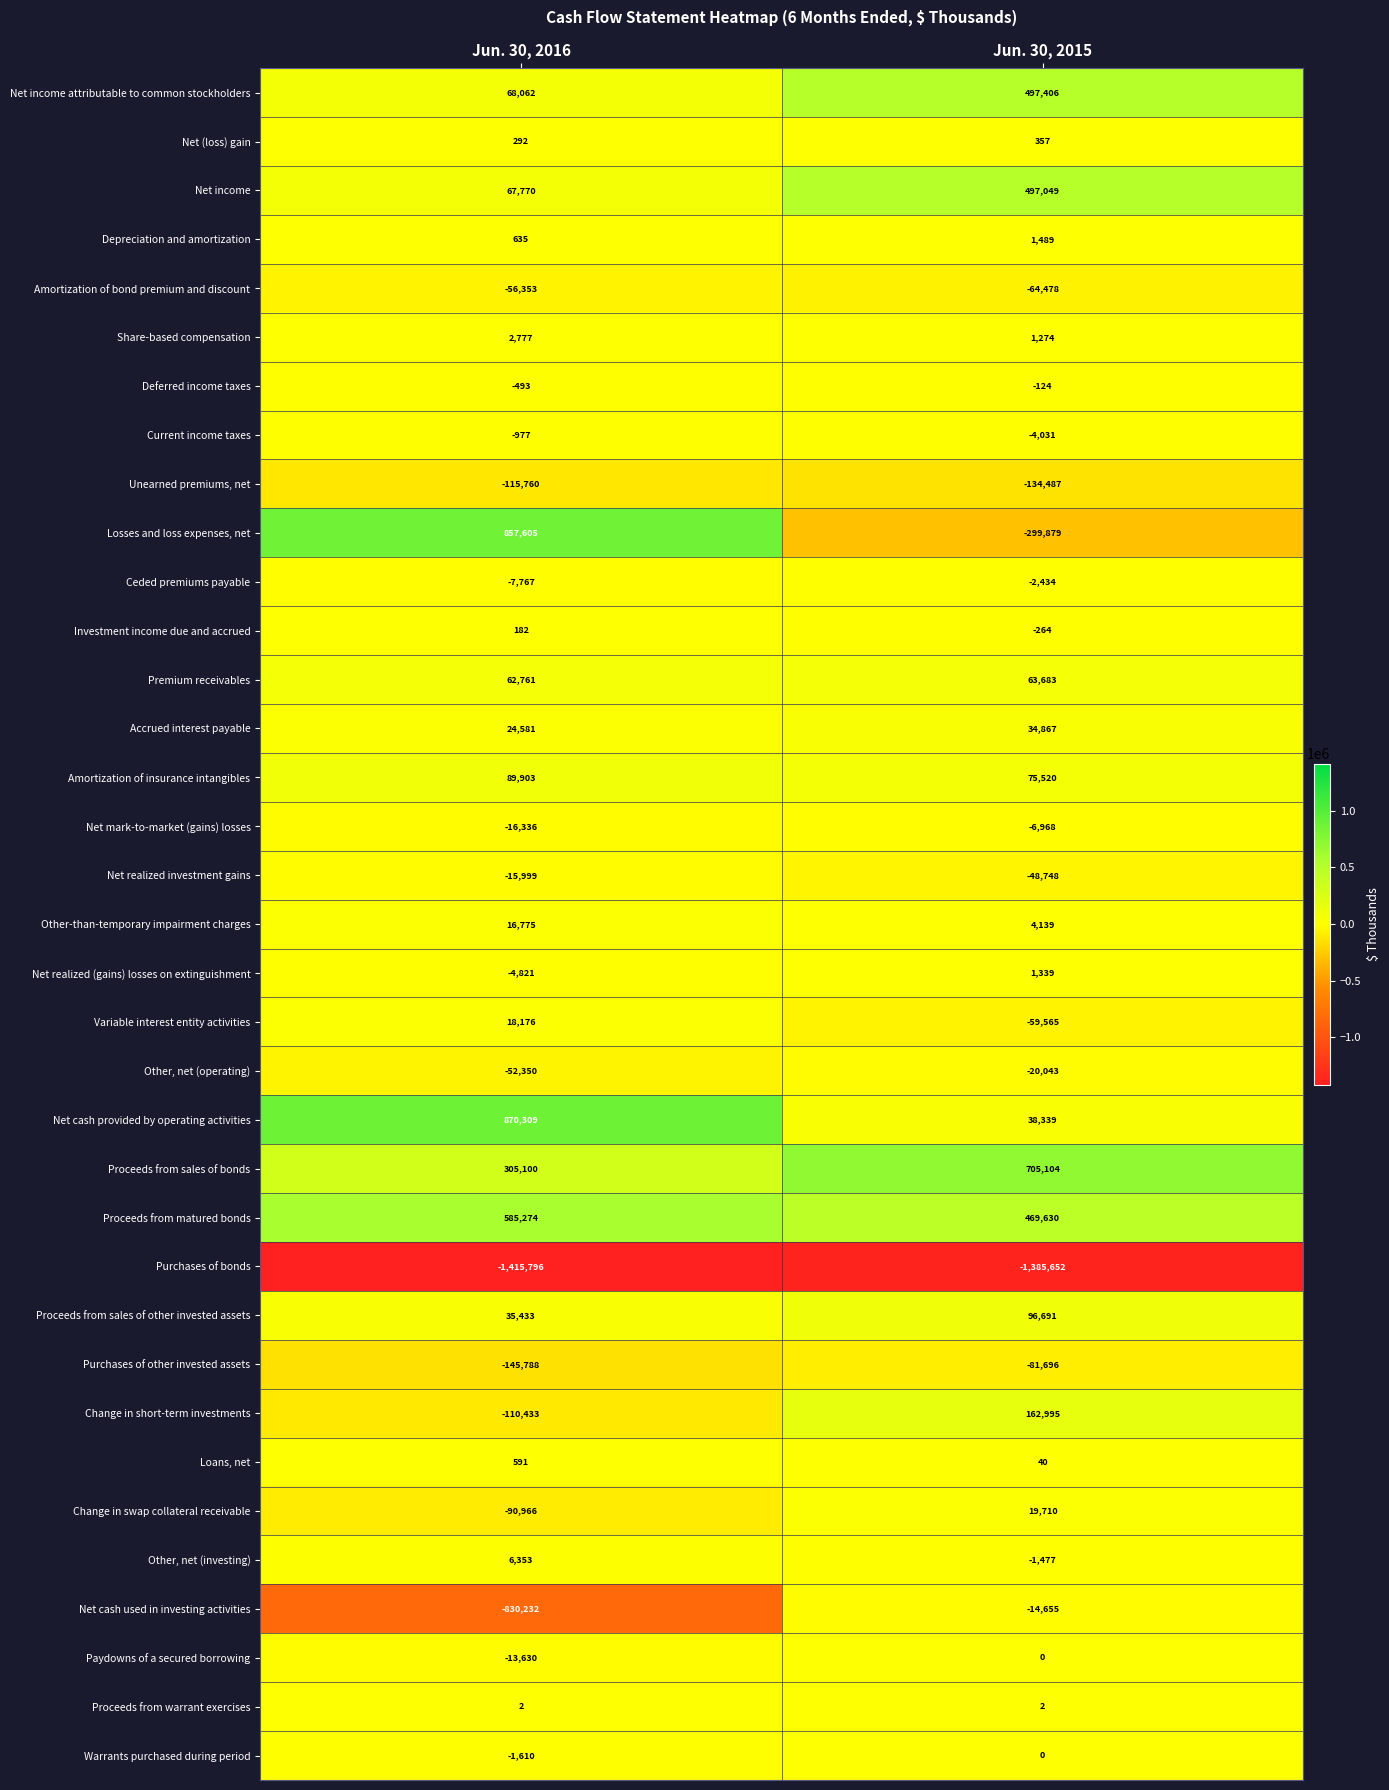

At which label is Amortization of insurance intangibles closest to 82711?

Jun. 30, 2015